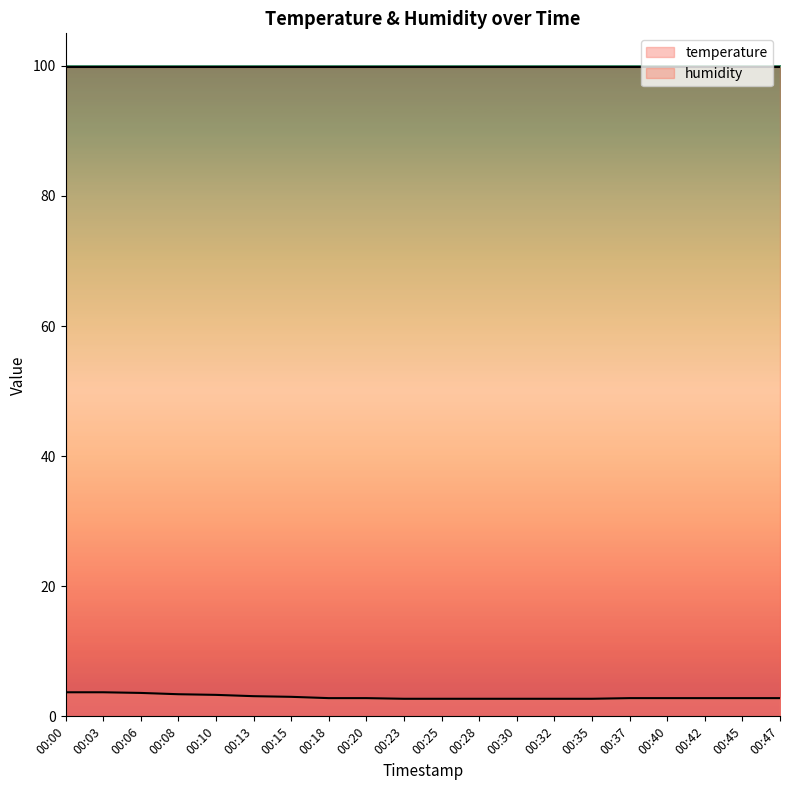

True or false: the data shows 3.1 at 00:13.

True